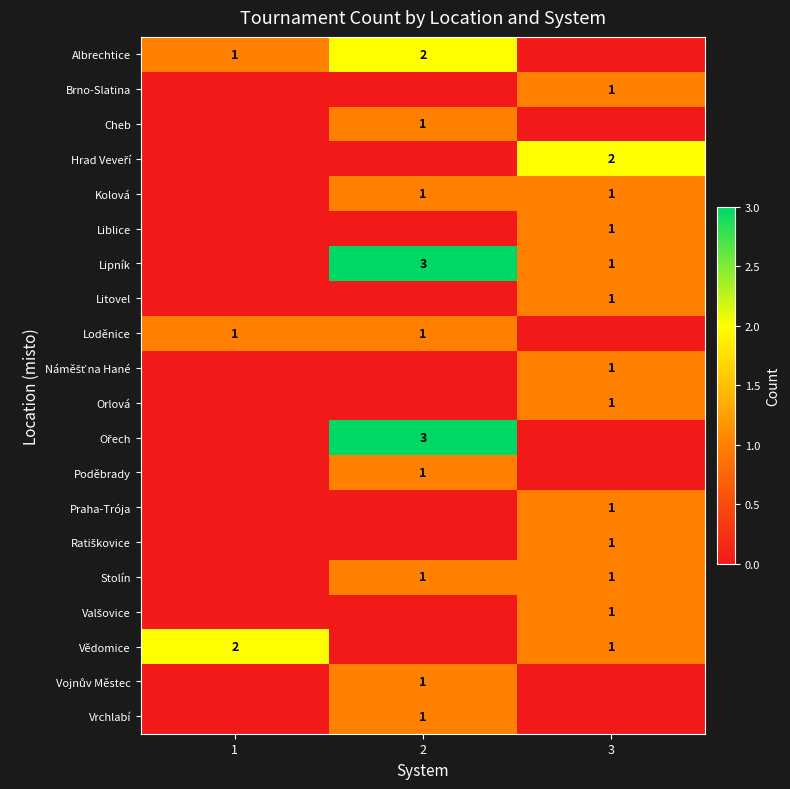

The value of Albrechtice at 2 is 1. True or false?

False